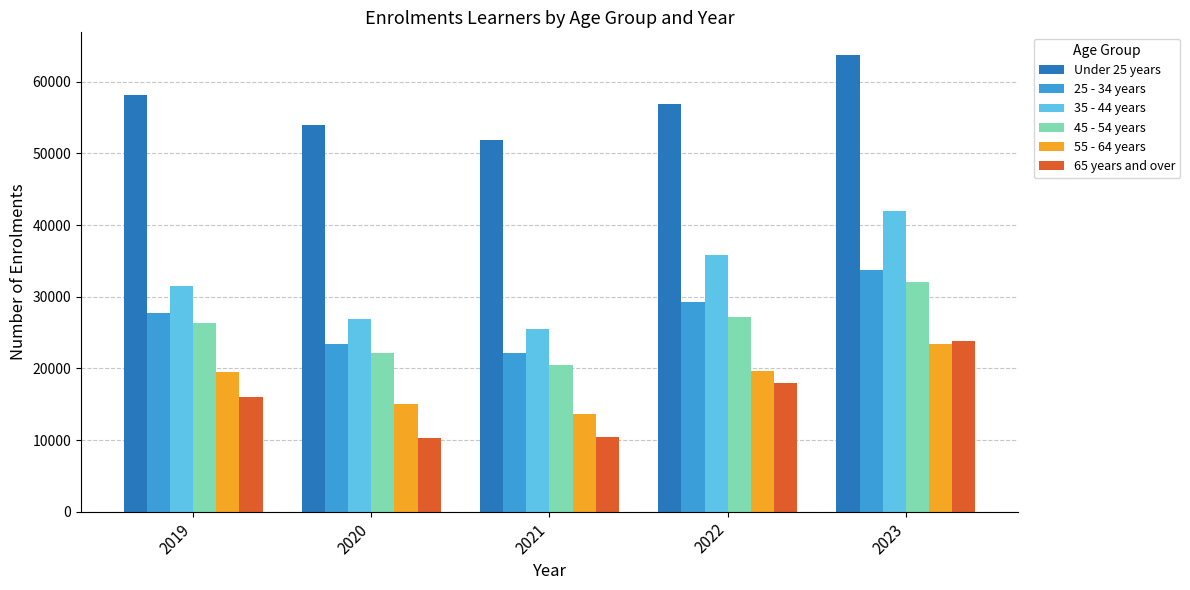

How many data points in 35 - 44 years are less than 31543?

2